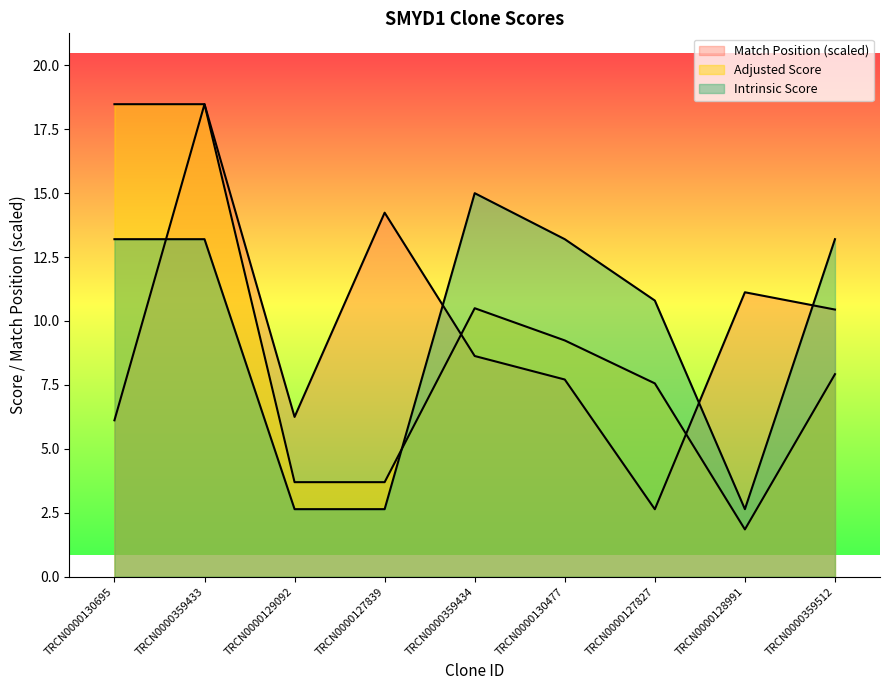

What is the label of the 4th point from the right?

TRCN0000130477